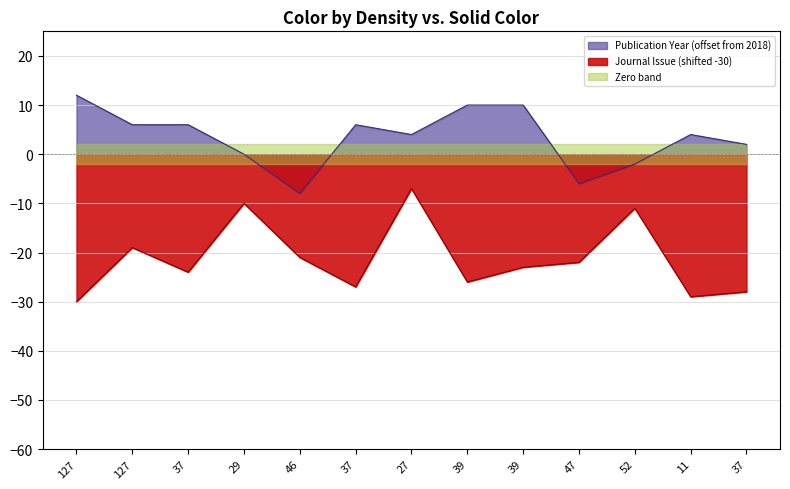

Reading left to right, list all the values displayed in this chart.

Publication Year: 12	6	6	0	-8	6	4	10	10	-6	-2	4	2
Journal Issue: -30	-19	-24	-10	-21	-27	-7	-26	-23	-22	-11	-29	-28